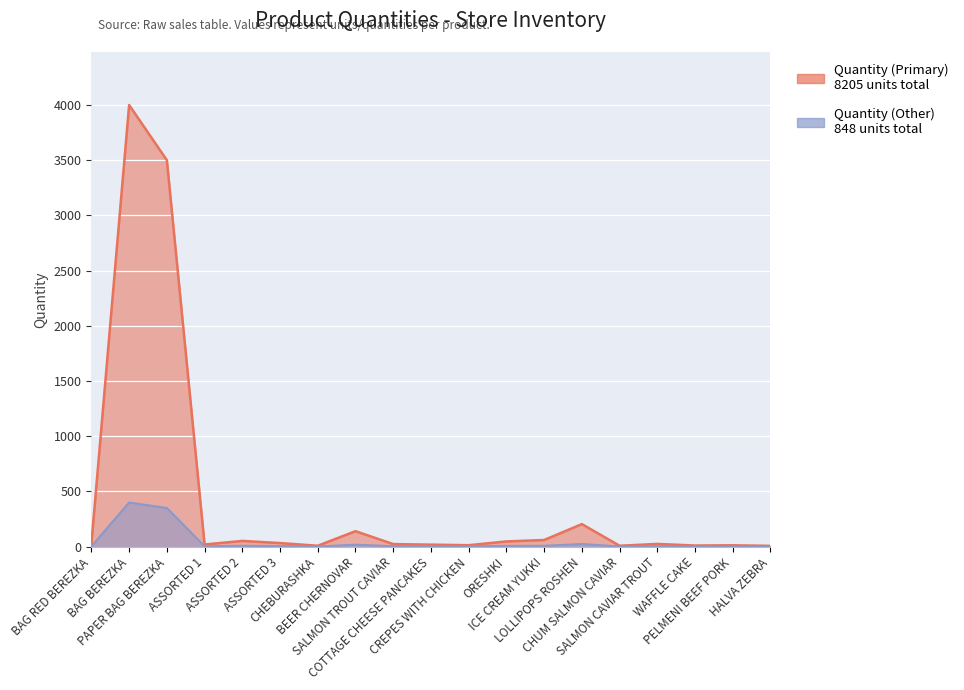

True or false: Quantity (Other) and Quantity (Primary) intersect in this chart.

False